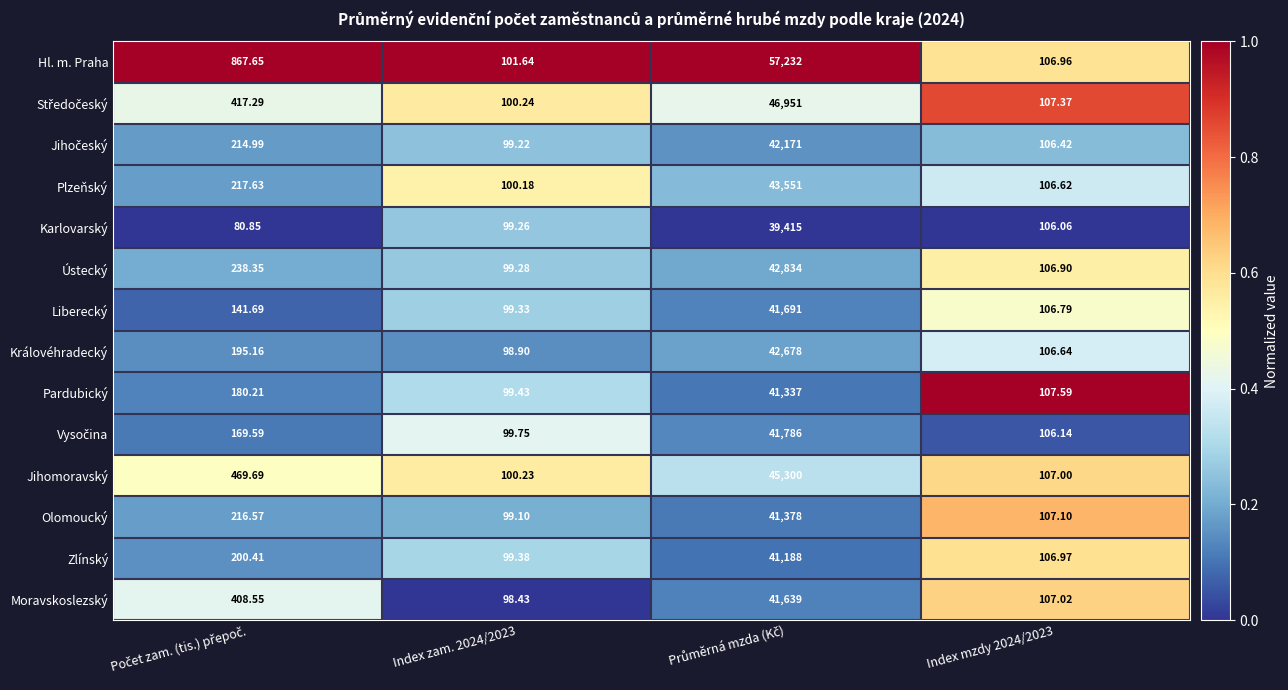

Which series has the widest spread of values?

Hl. m. Praha